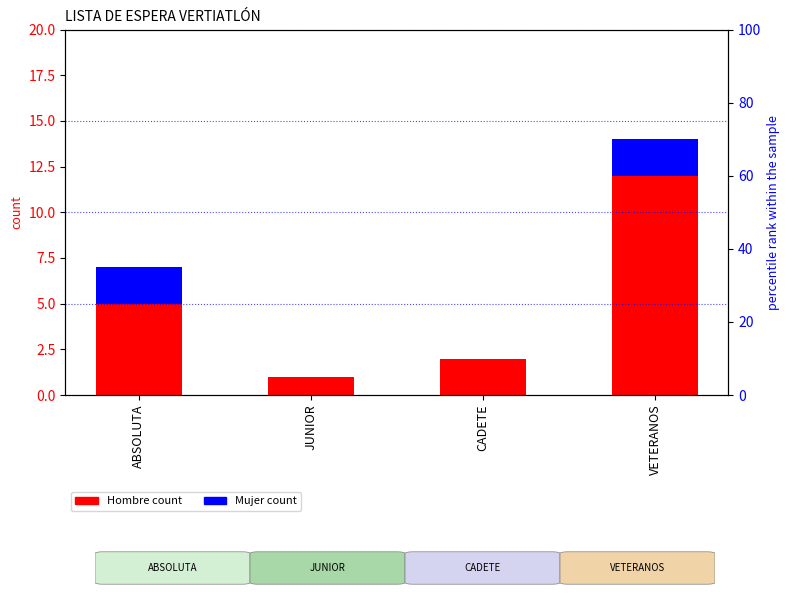

Reading right to left, transcribe all the data shown in this chart.

Hombre (count): 12	2	1	5
Mujer (count): 2	0	0	2